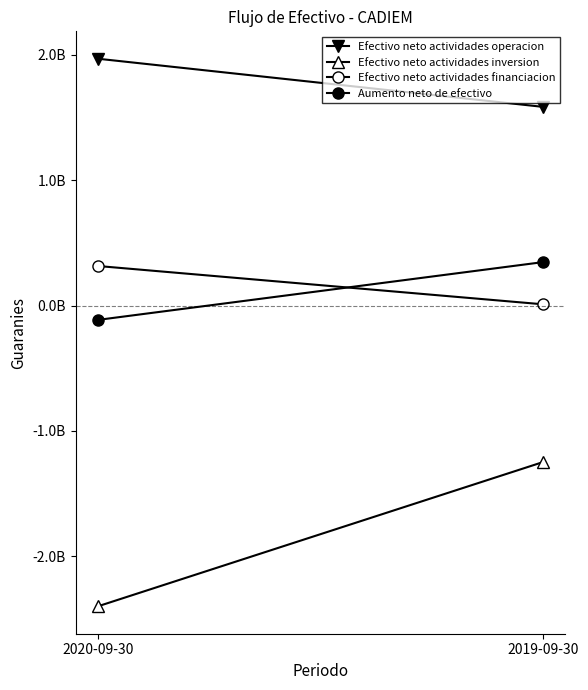

What is the difference between the maximum and minimum values in the Efectivo neto actividades financiacion series?

305851718